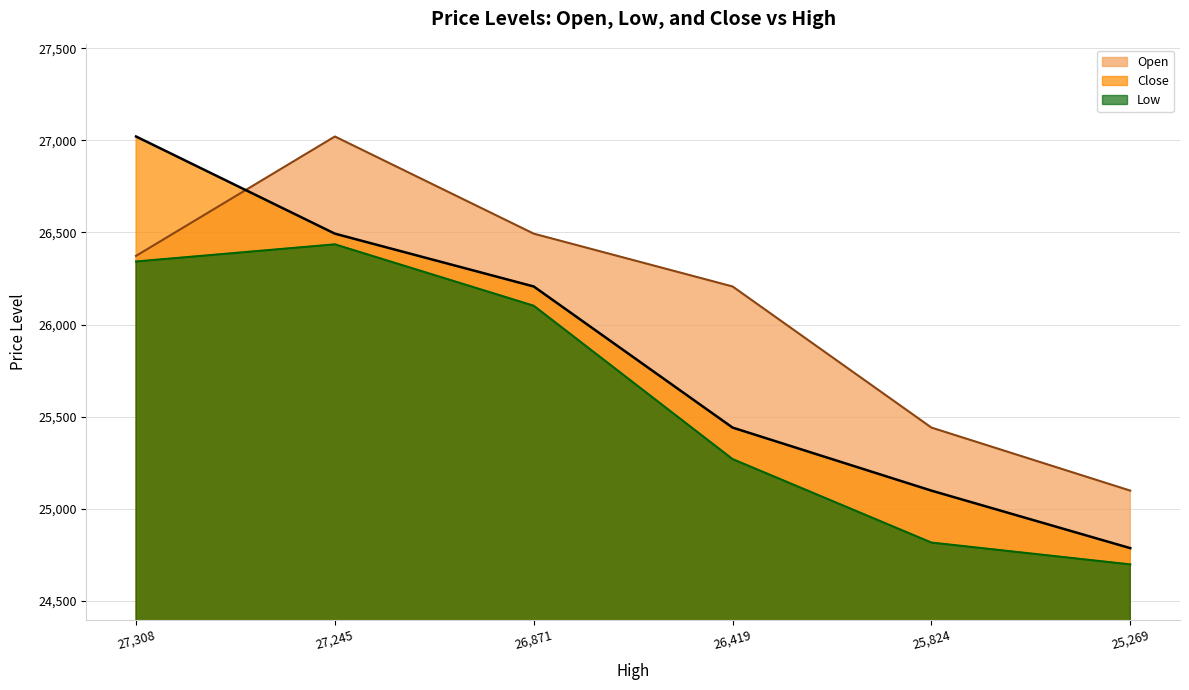

What are all the series names shown in the legend?

Open, Close, Low